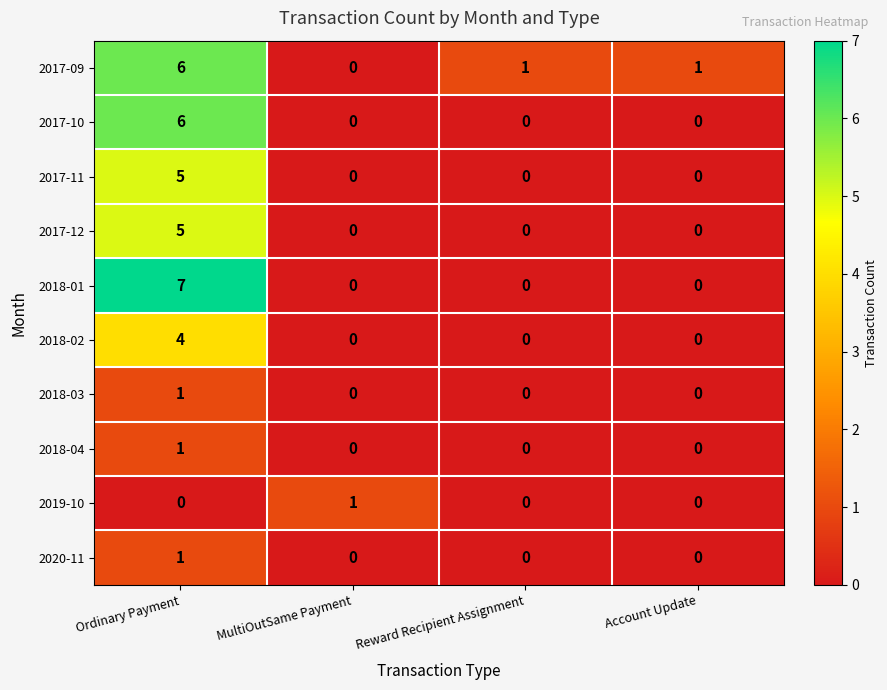

Which label corresponds to the largest value in the chart?

Ordinary Payment